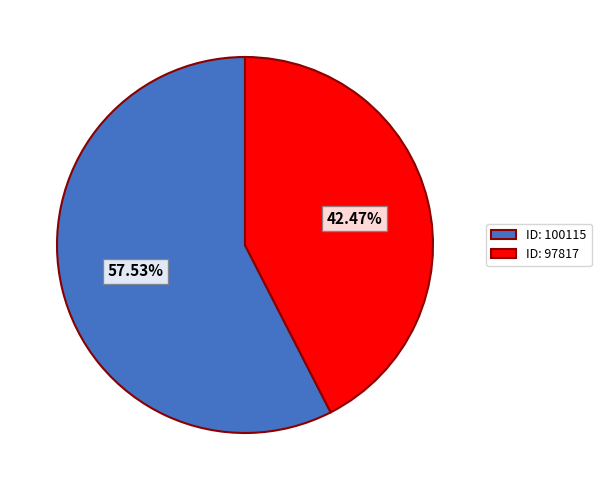

Approximately how many times larger is the value at ID: 100115 compared to ID: 97817?

1.4